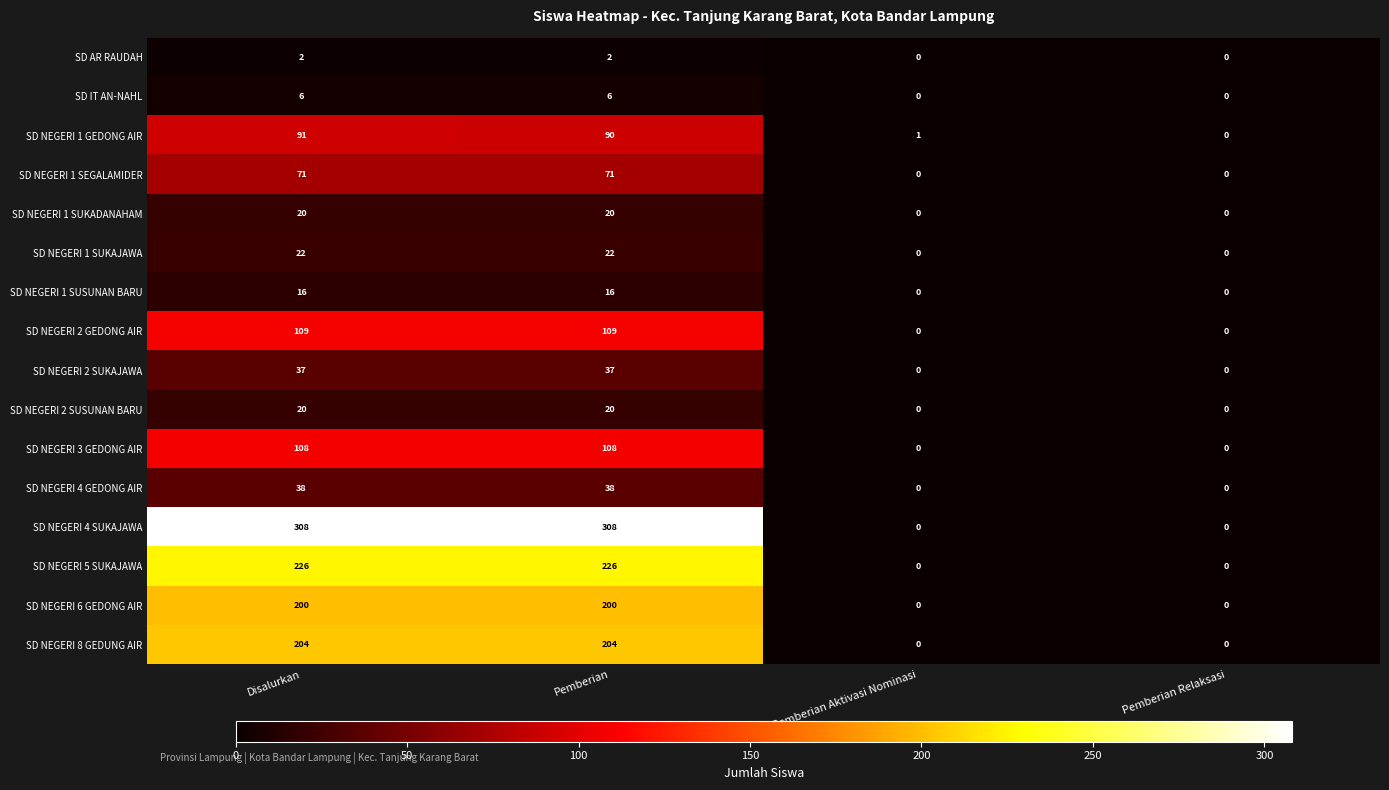

What is the spread (max minus min) of values at Pemberian?

306